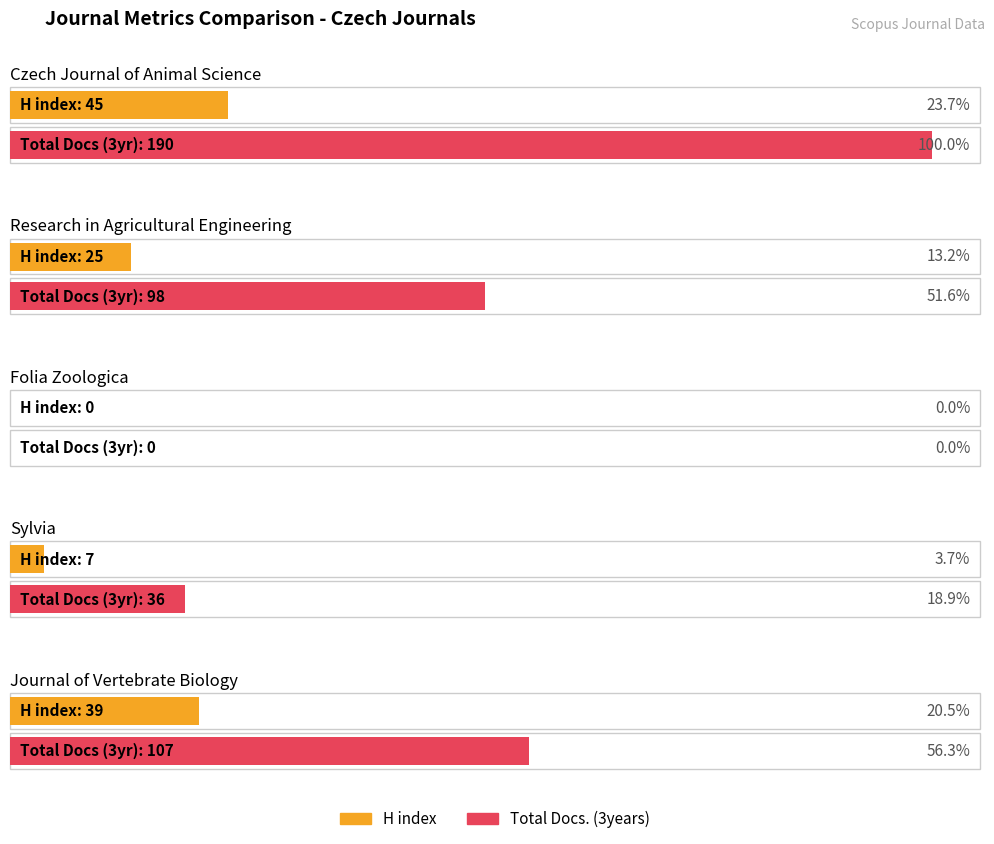

Which category has the highest value in the Total Docs. (3years) series?

Czech Journal of Animal Science